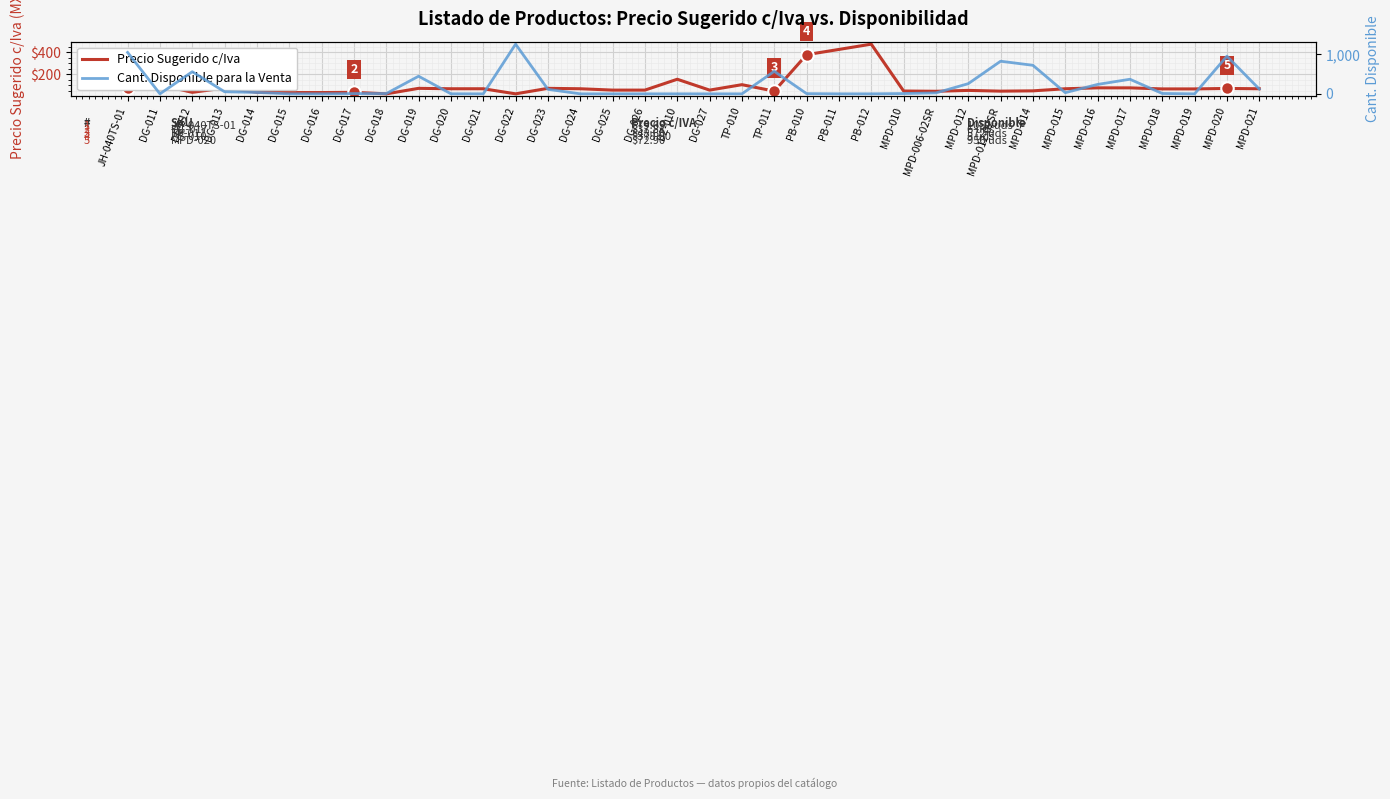

True or false: Cant. Disponible para la Venta has more than 1 points higher than both neighbors.

True